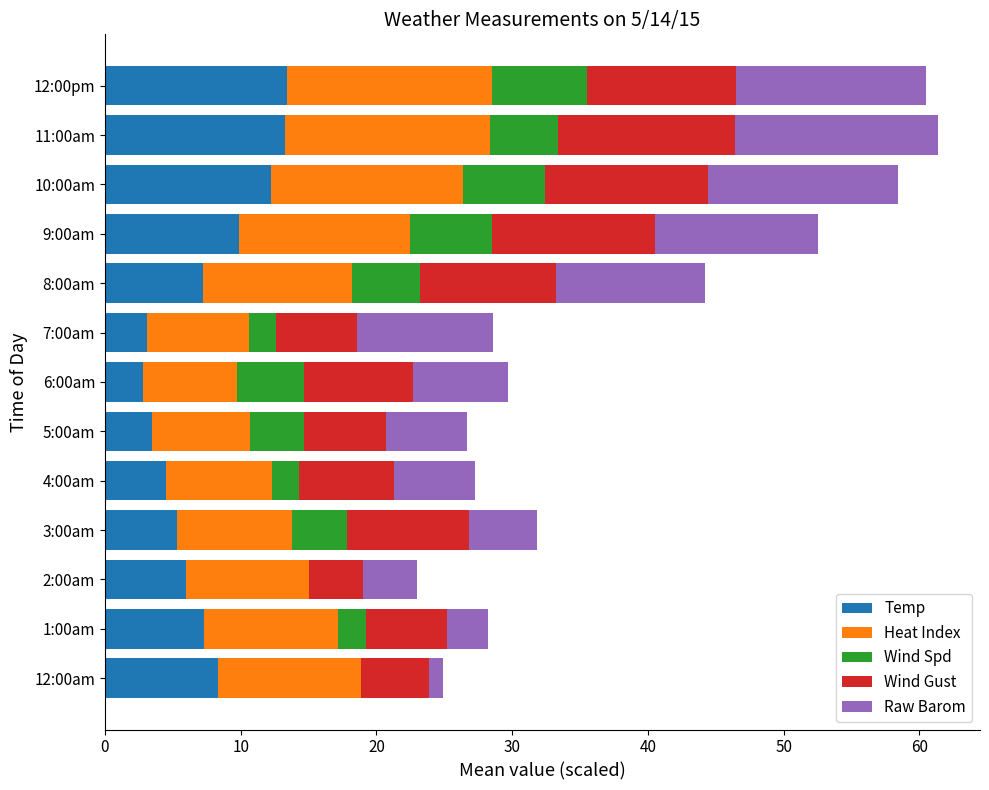

What is the total value across all series at 8:00am?

44.2